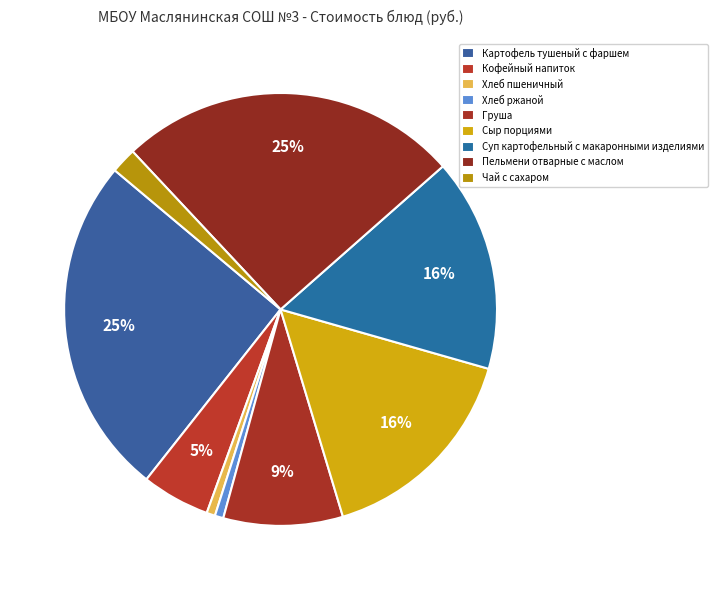

Count the number of slices in the pie.

9